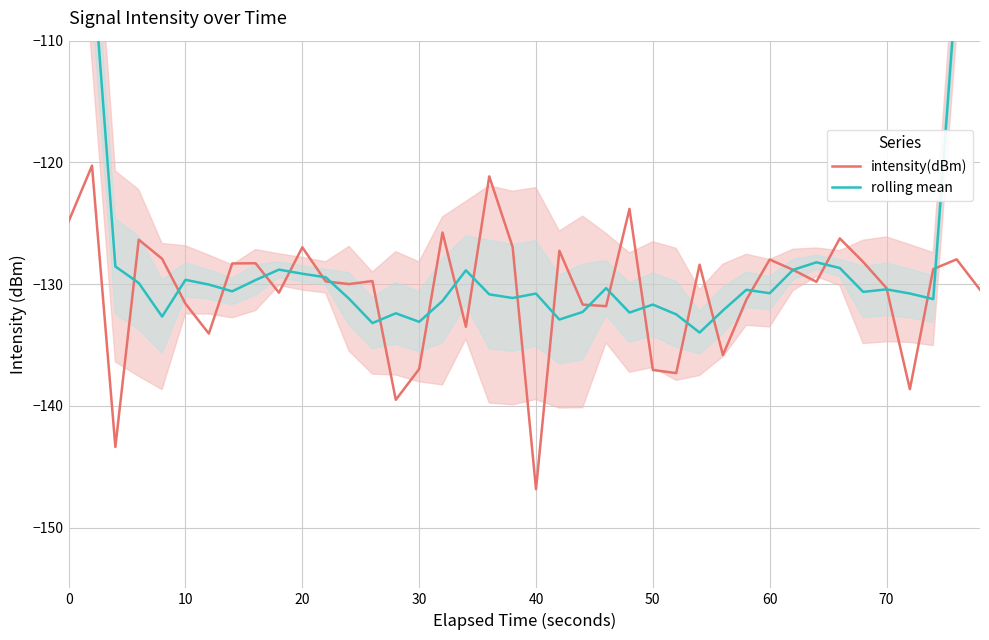

What is the lowest value of the intensity(dBm) series?

-146.8